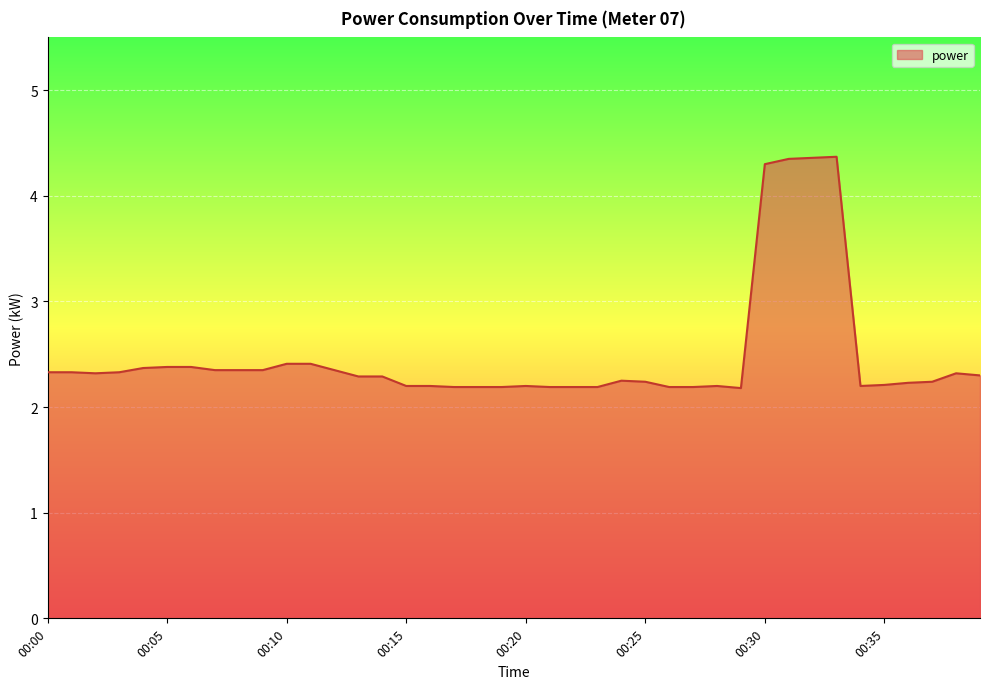

What is the difference between the maximum and minimum values?

2.2